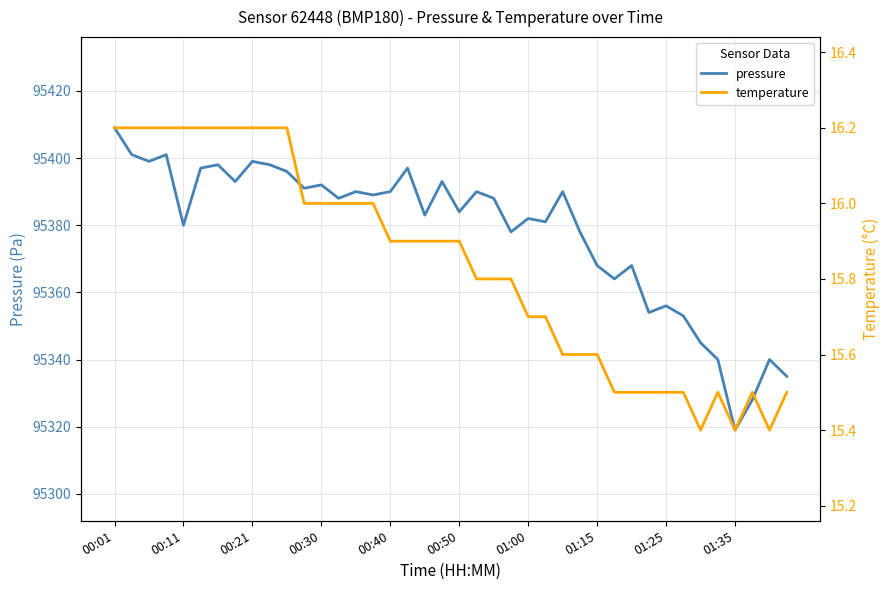

What is the value of the pressure point at the 39th from the left?

95340.0